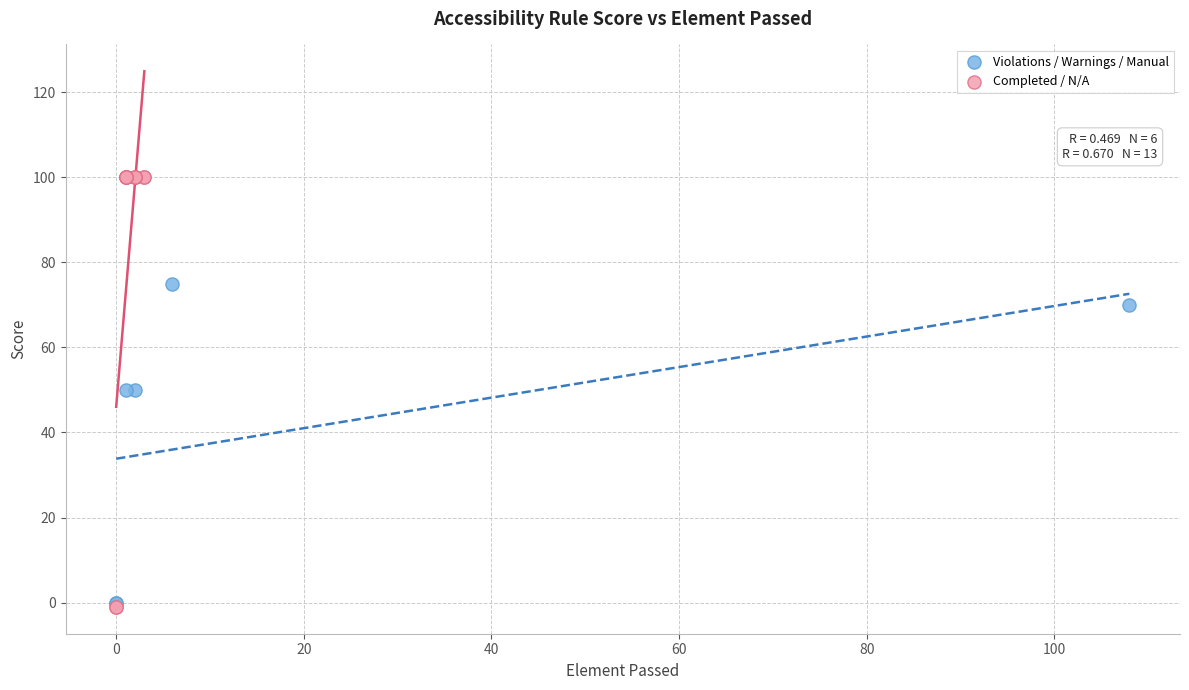

Which series contains the highest Y value?

Completed / N/A